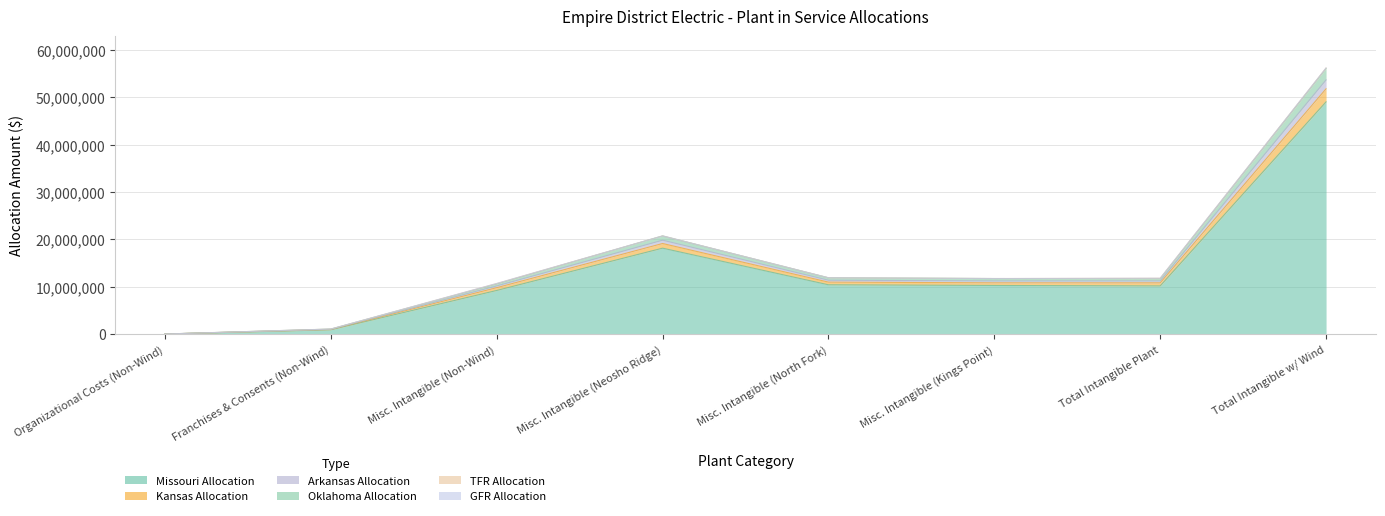

What is the label of the 4th point from the right?

Misc. Intangible (North Fork)